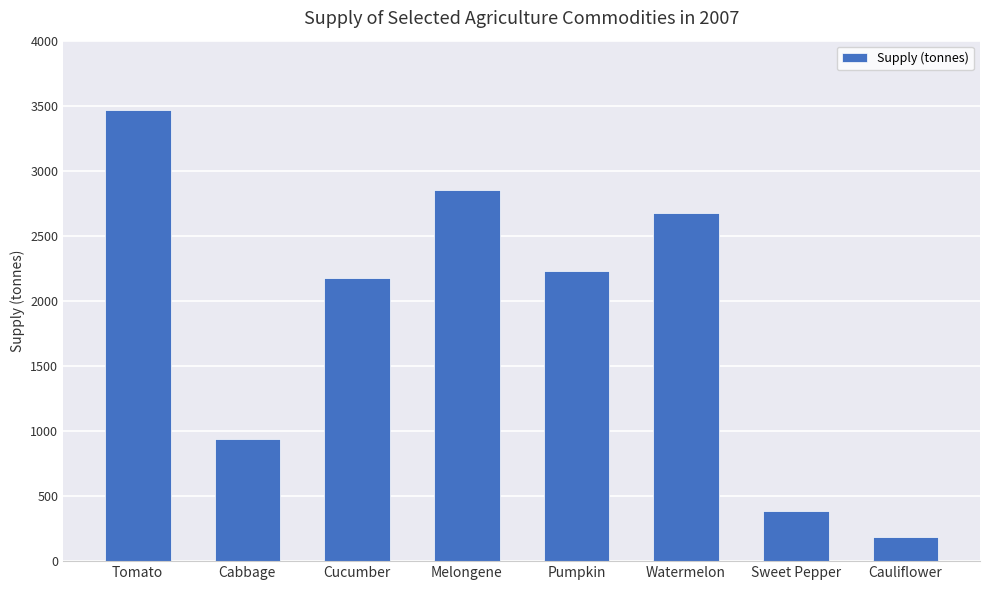

What is the approximate value at Cucumber?

2175.8